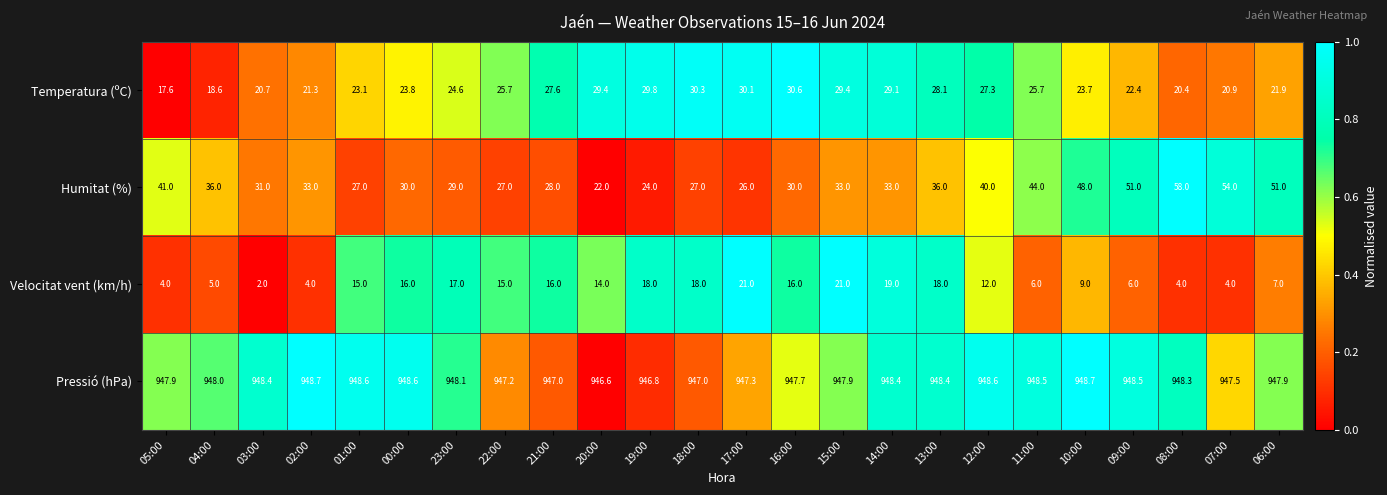

What is the highest value of the Humitat (%) series?

58.0